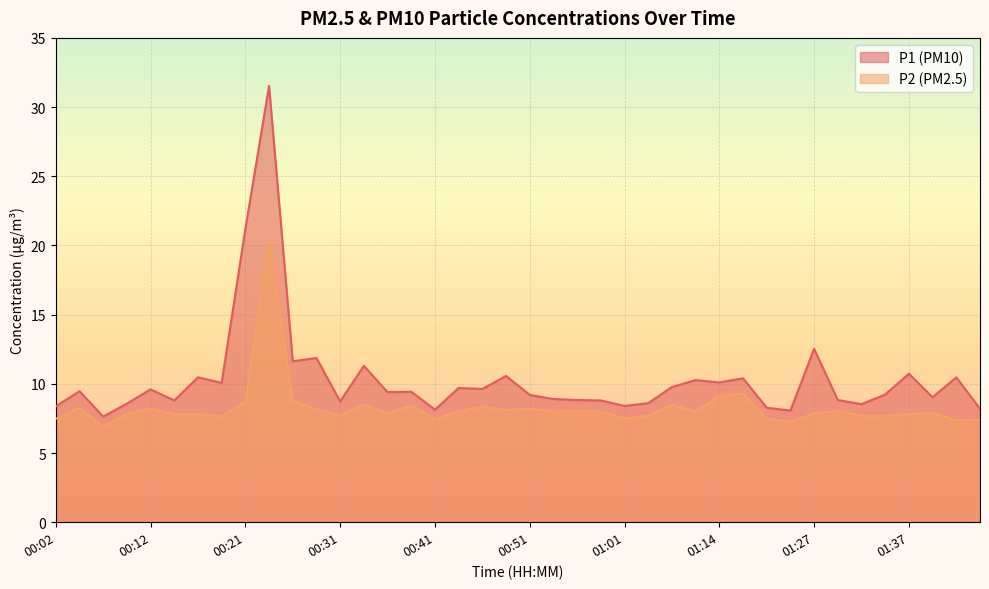

What is the difference between the P1 values at 01:01 and 00:14?

0.4